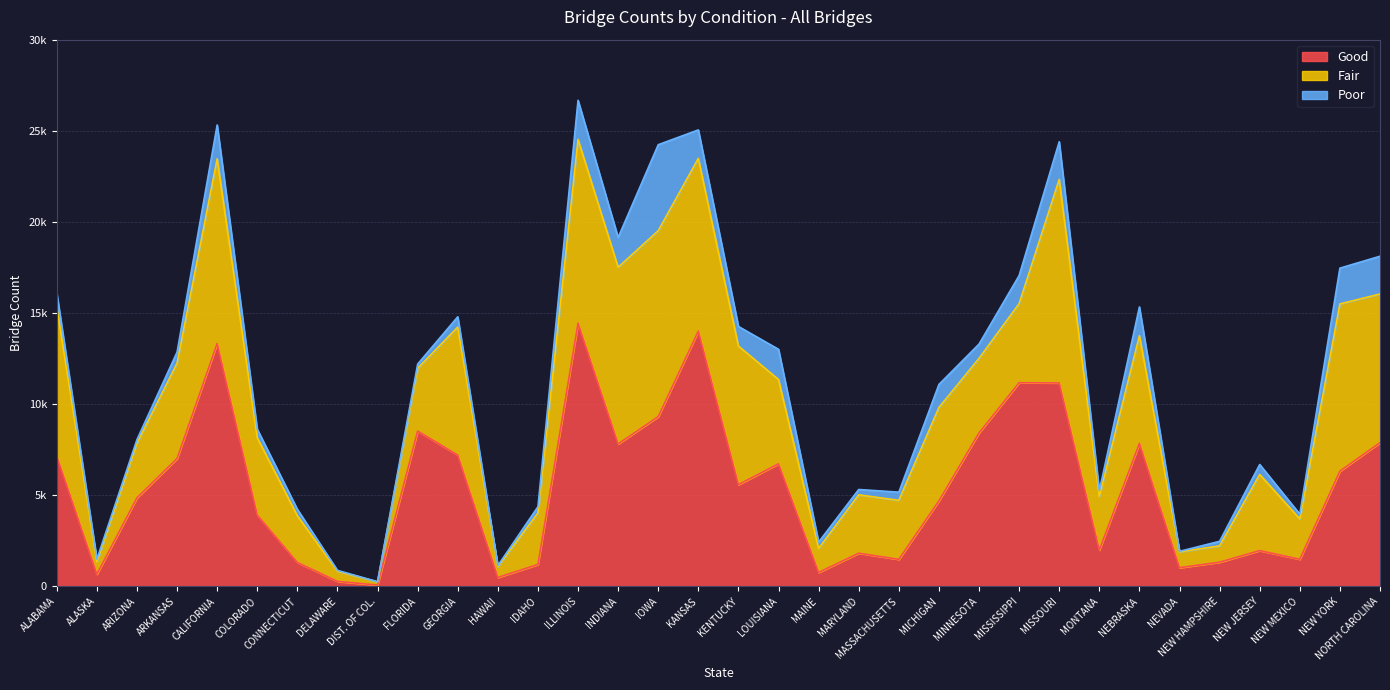

What is the minimum value for Fair?

175